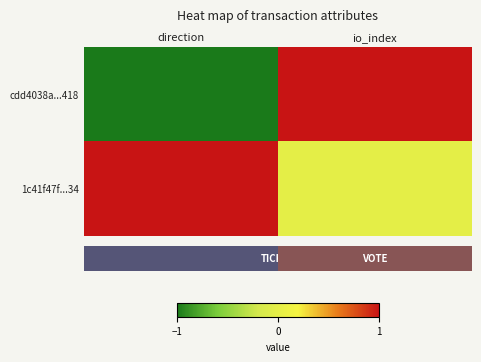

At direction, list the series in order from largest to smallest.

1c41f47f...34, cdd4038a...418